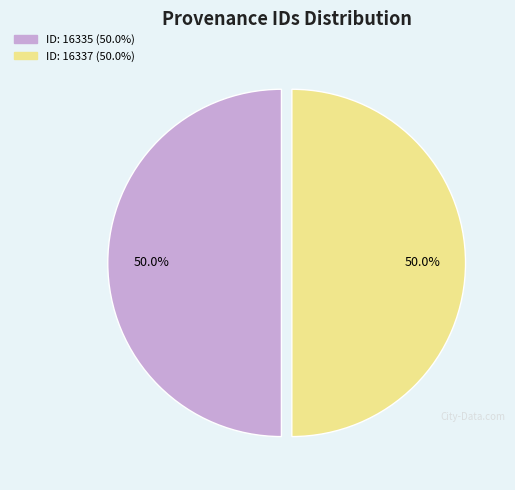

Count the number of slices in the pie.

2